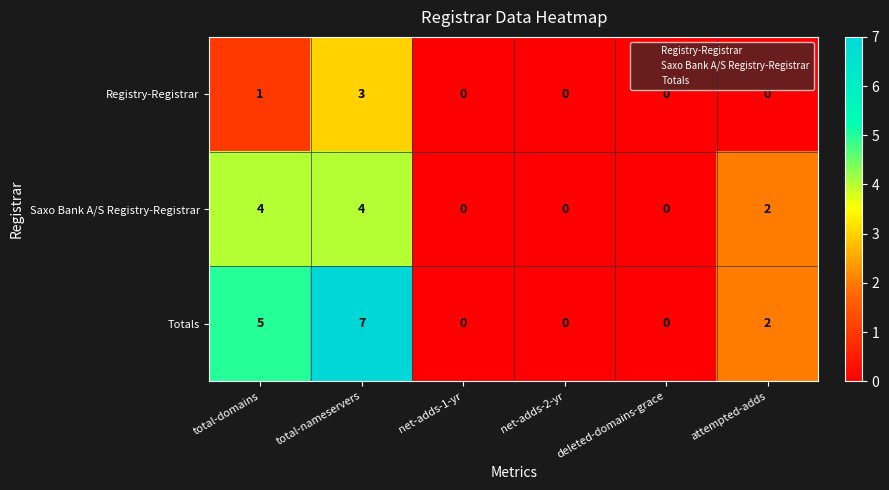

The value of Saxo Bank A/S Registry-Registrar at net-adds-1-yr is 2. True or false?

False